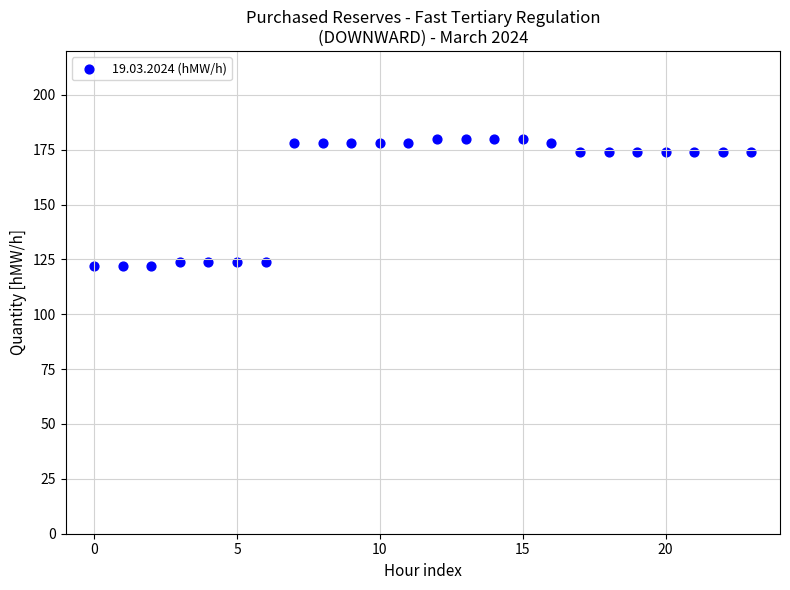

What is the range of Y values (max minus min)?

58